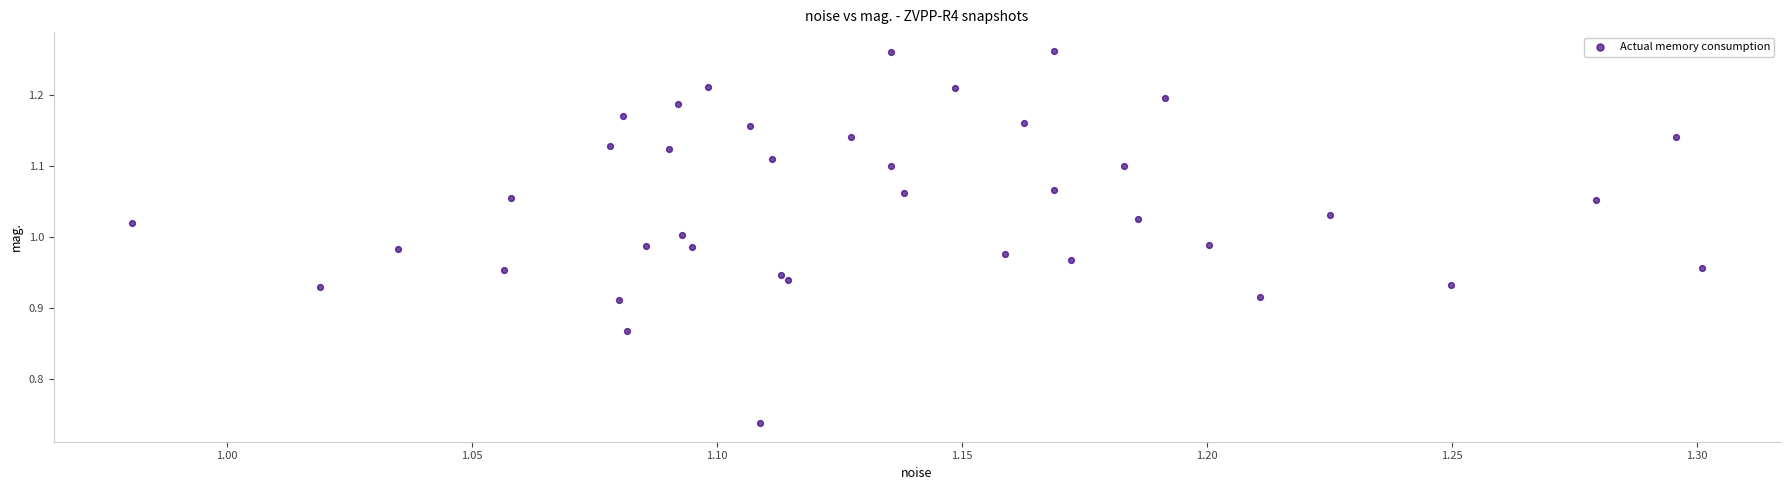

What is the range of Y values (max minus min)?

0.5